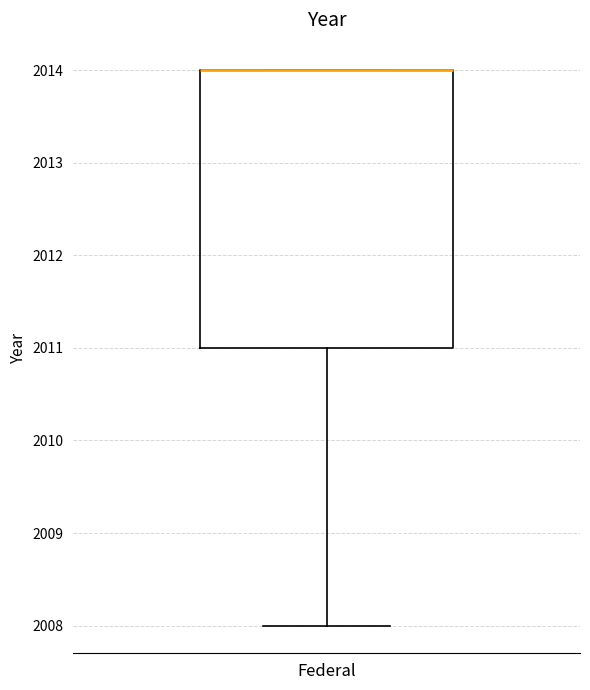

Read this box plot against the y-axis: the position of the median line, the range covered by the box, and the ends of both whiskers. The values are not printed on the chart, so give them approximately, as read against the axis.

median 2014 (drawn on the box's upper edge), box 2011 to 2014, whiskers 2008 to 2014